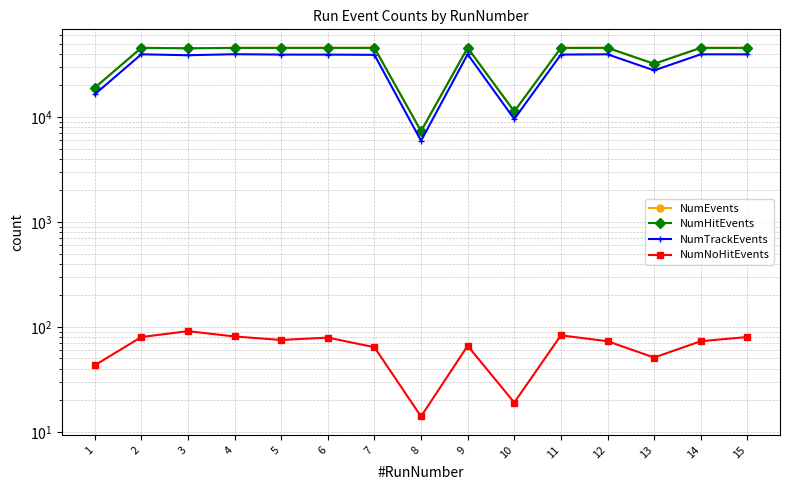

What is the maximum value for NumNoHitEvents?

91